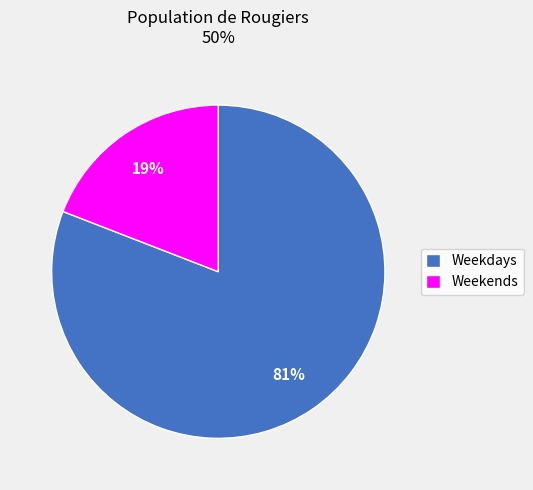

To the nearest percent, what is the combined percentage of Weekends and Weekdays?

100%